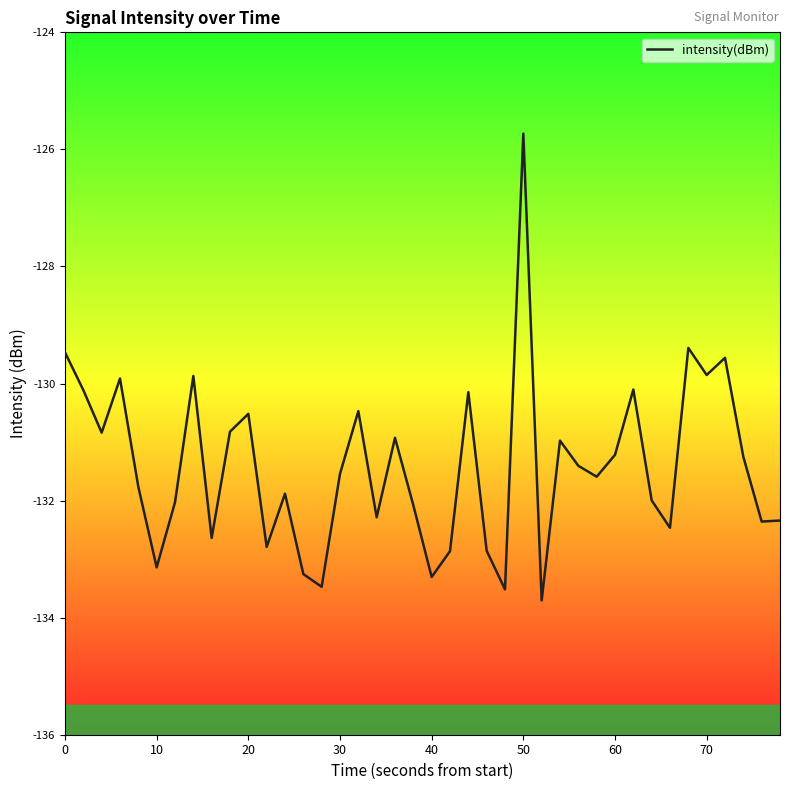

What is the difference between the maximum and minimum values?

8.0